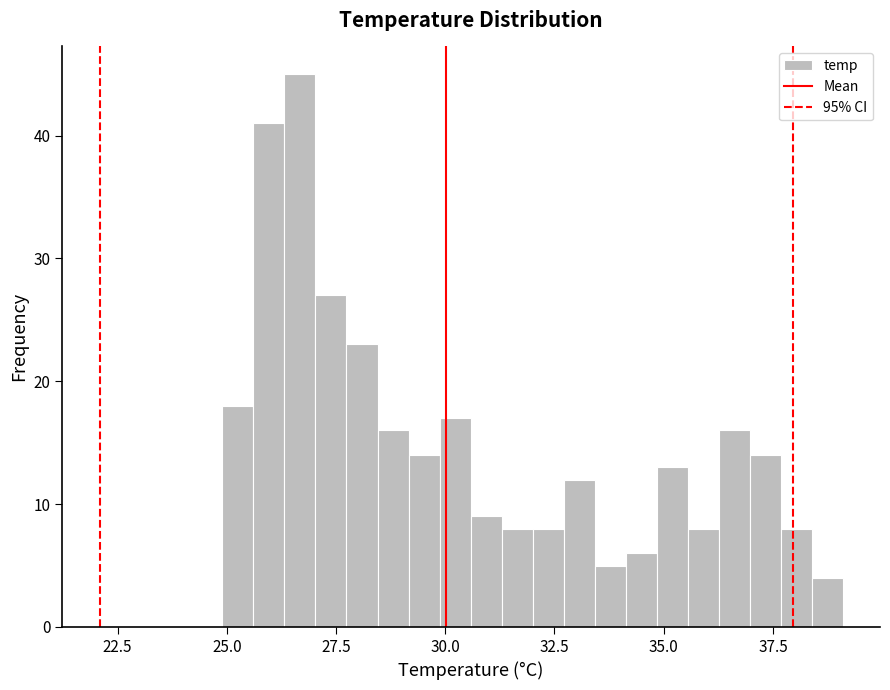

Around what value on the x-axis is the tallest bar? Give the approximate position of its centre, as read against the axis.

26.5